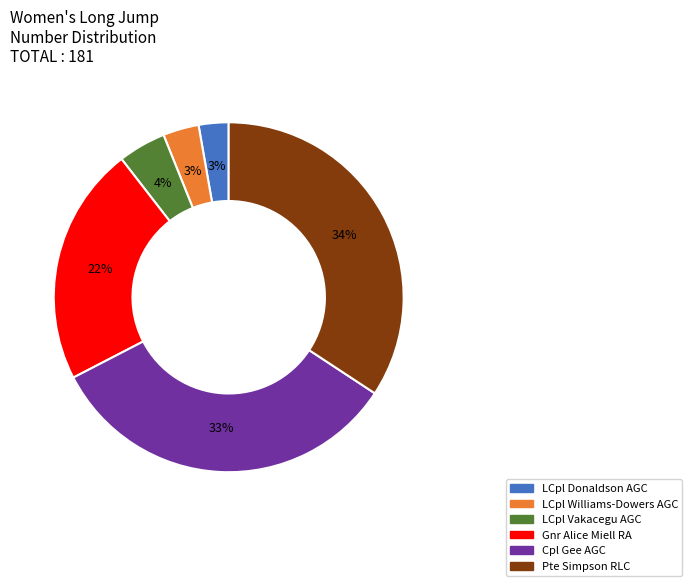

How many slices are in this pie chart?

6